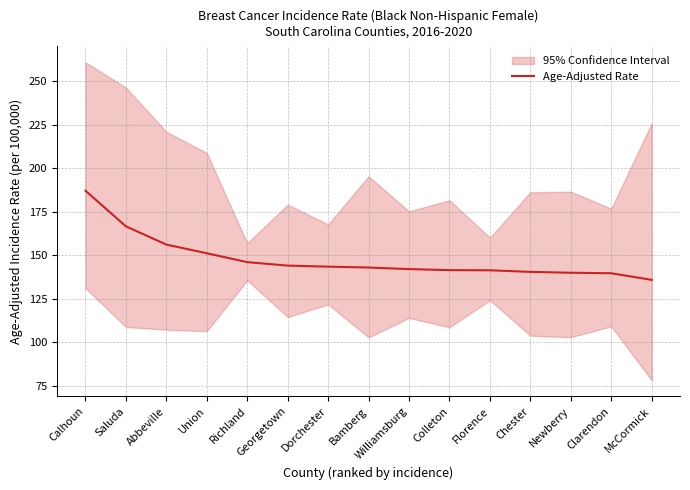

How many data points are less than 142?

6